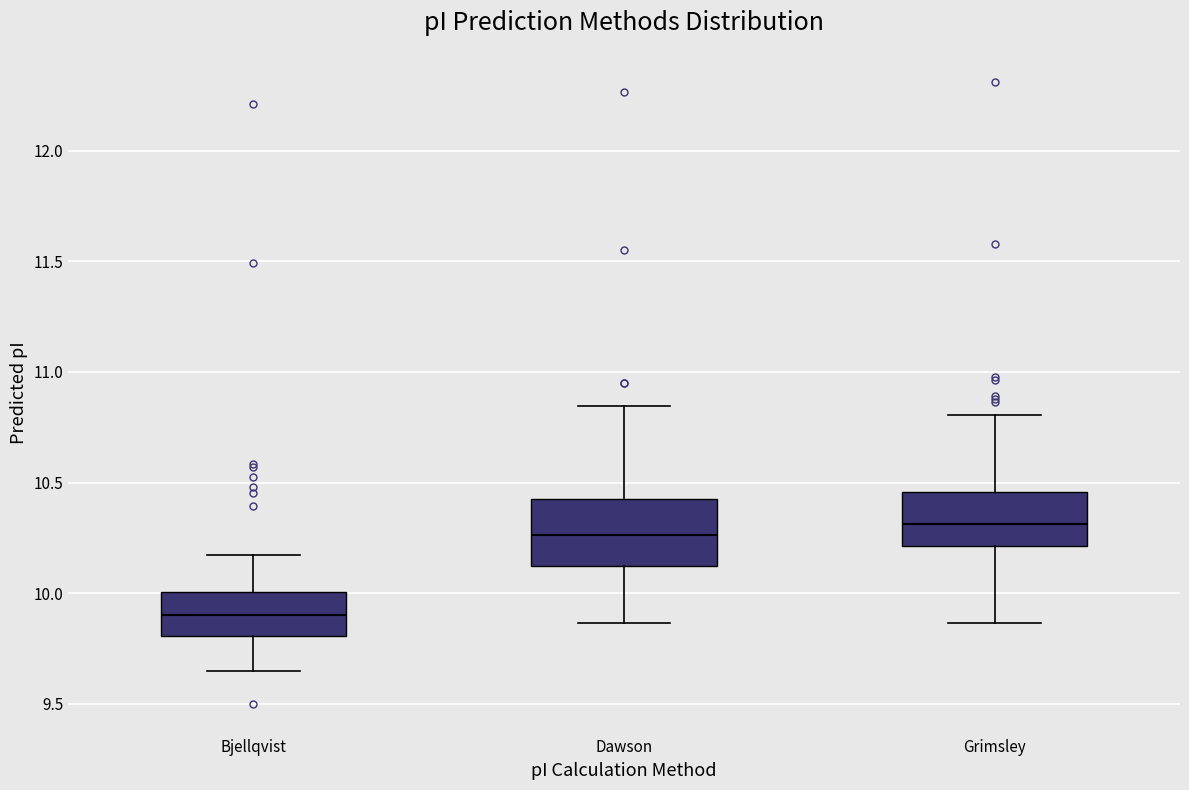

Which box is the tallest, from its lower edge to its upper edge?

Dawson